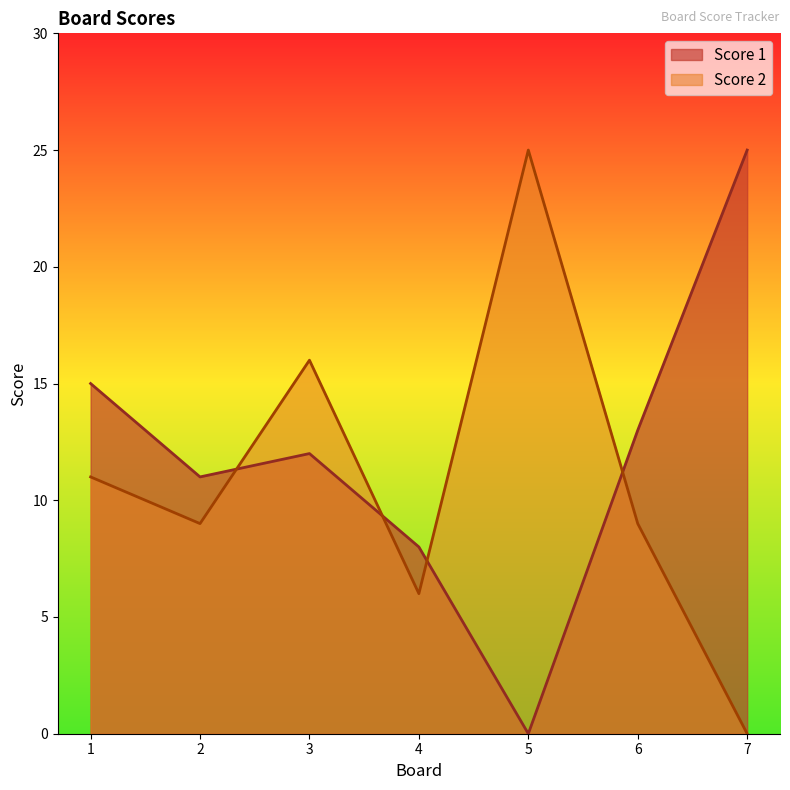

Rank the categories by Score 1 value from lowest to highest.

5, 4, 2, 3, 6, 1, 7